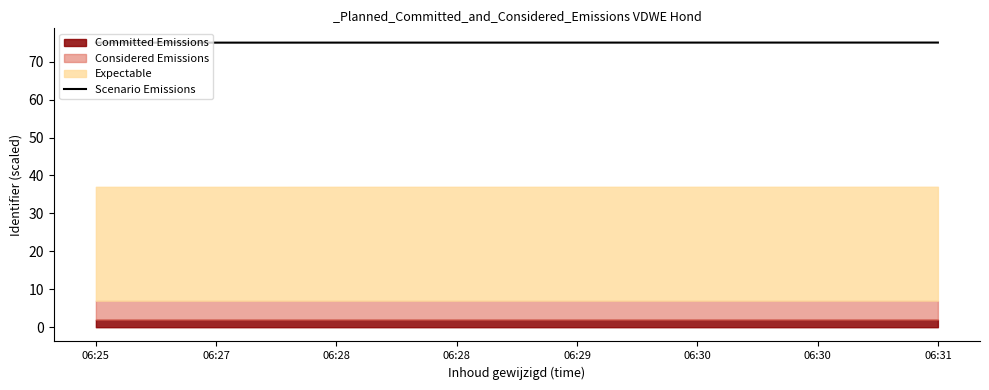

What is the approximate value at 06:27?

75.0